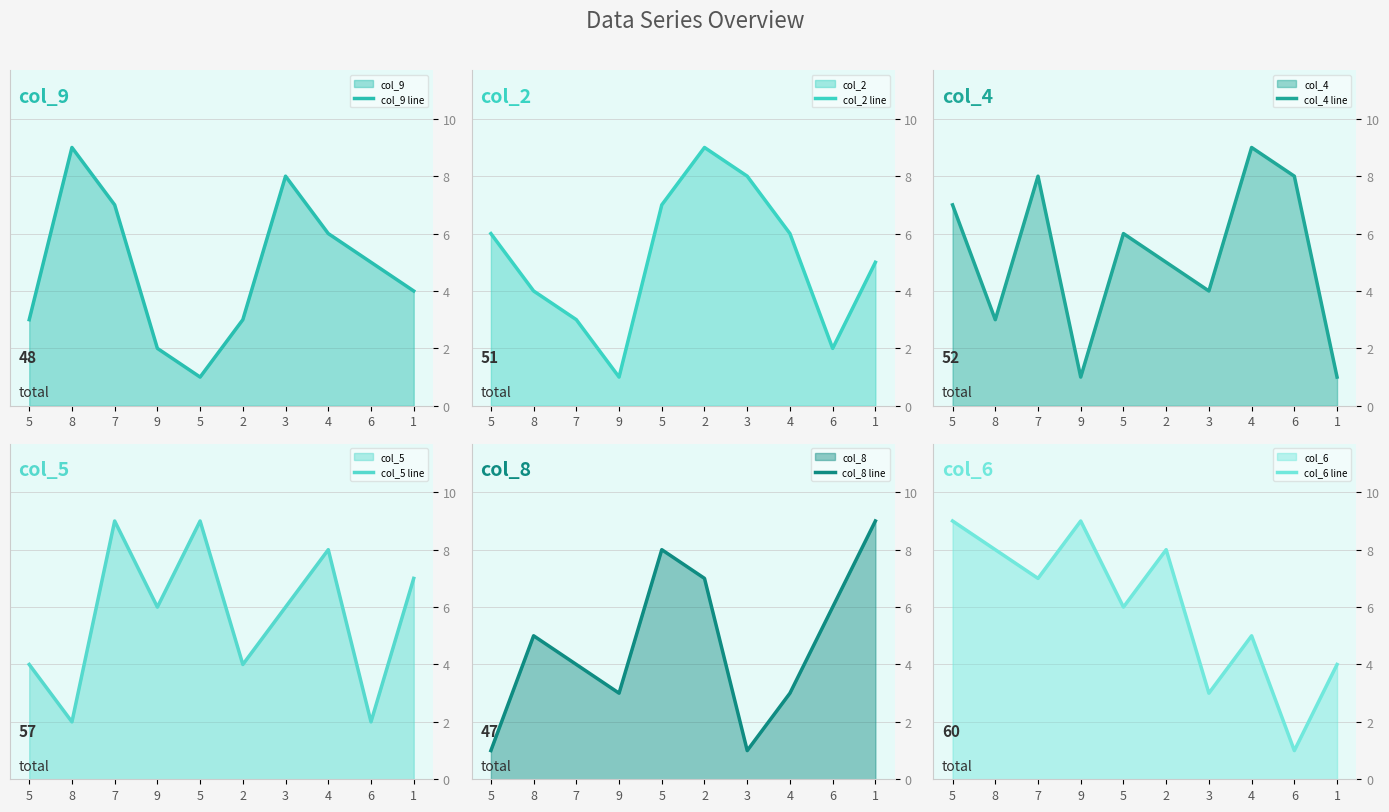

True or false: col_6 line has a value of 5 at 3.

False